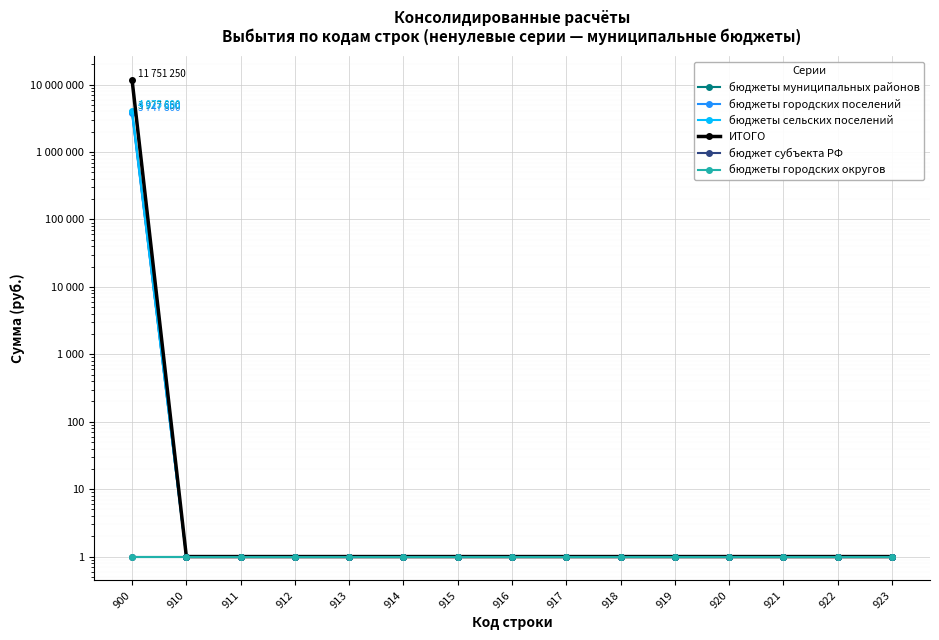

True or false: бюджеты городских поселений and бюджет субъекта РФ intersect in this chart.

False